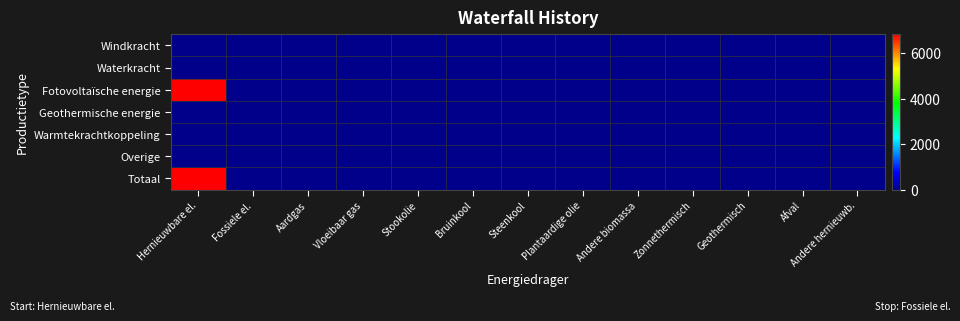

Which series has the largest total across all categories?

Fotovoltaïsche energie